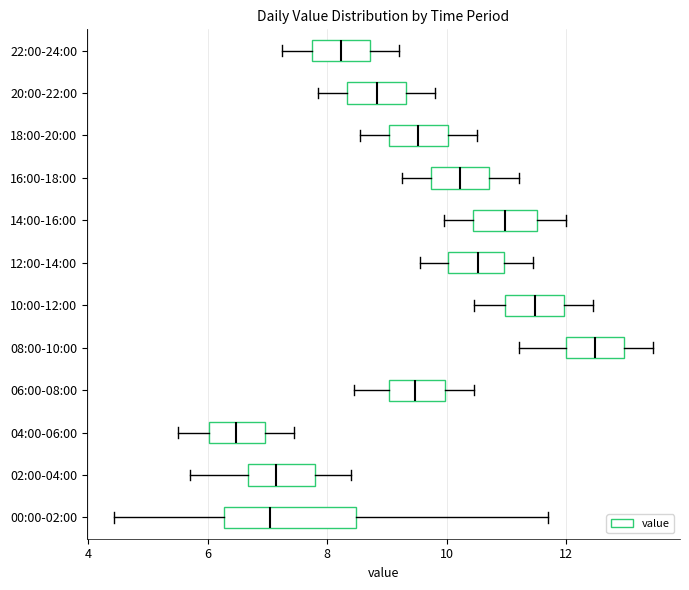

Reading bottom to top, read every box against the x-axis: the position of its median line, the range the box covers, and the ends of its whiskers. The values are not printed on the chart, so give them approximately, as read against the axis.

00:00-02:00: median 7.0, box 6.2 to 8.4, whiskers 4.4 to 11.8
02:00-04:00: median 7.2, box 6.6 to 7.8, whiskers 5.8 to 8.4
04:00-06:00: median 6.4, box 6.0 to 7.0, whiskers 5.6 to 7.4
06:00-08:00: median 9.4, box 9.0 to 10.0, whiskers 8.4 to 10.4
08:00-10:00: median 12.4, box 12.0 to 13.0, whiskers 11.2 to 13.4
10:00-12:00: median 11.4, box 11.0 to 12.0, whiskers 10.4 to 12.4
12:00-14:00: median 10.6, box 10.0 to 11.0, whiskers 9.6 to 11.4
14:00-16:00: median 11.0, box 10.4 to 11.6, whiskers 10.0 to 12.0
16:00-18:00: median 10.2, box 9.8 to 10.8, whiskers 9.2 to 11.2
18:00-20:00: median 9.6, box 9.0 to 10.0, whiskers 8.6 to 10.6
20:00-22:00: median 8.8, box 8.4 to 9.4, whiskers 7.8 to 9.8
22:00-24:00: median 8.2, box 7.8 to 8.8, whiskers 7.2 to 9.2